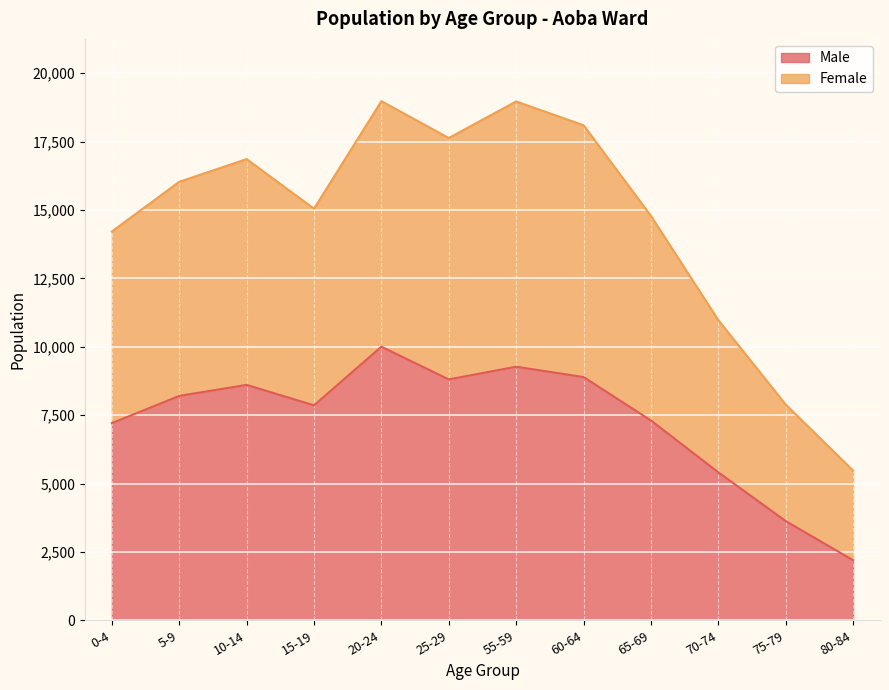

At which label does Male first exceed 8204?

10-14